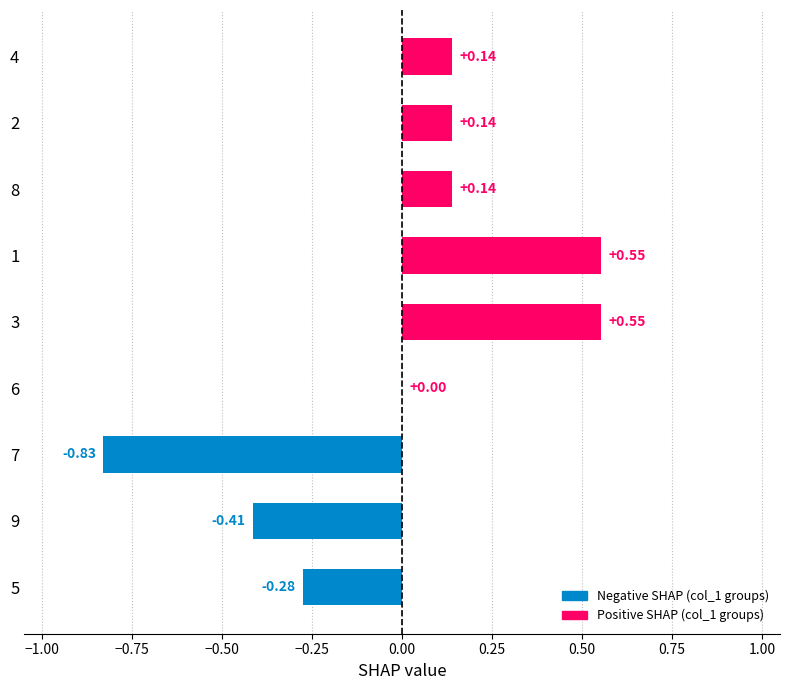

Between 4 and 5, which is larger?

4